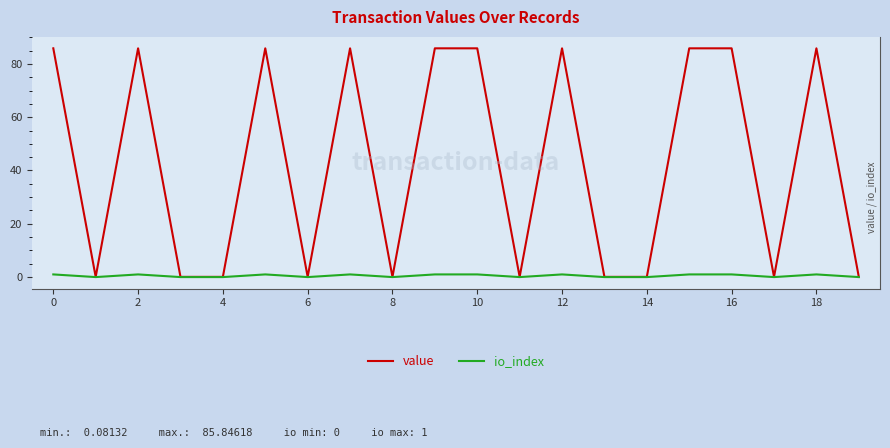

Which series has the largest total across all categories?

value